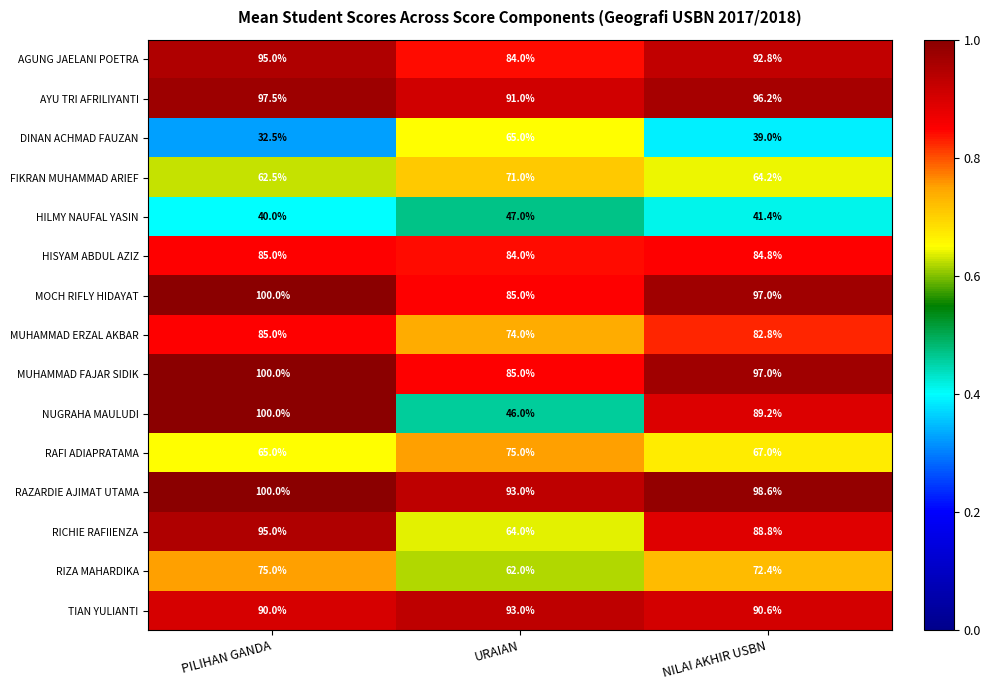

At which category is the sum across all series the highest?

PILIHAN GANDA